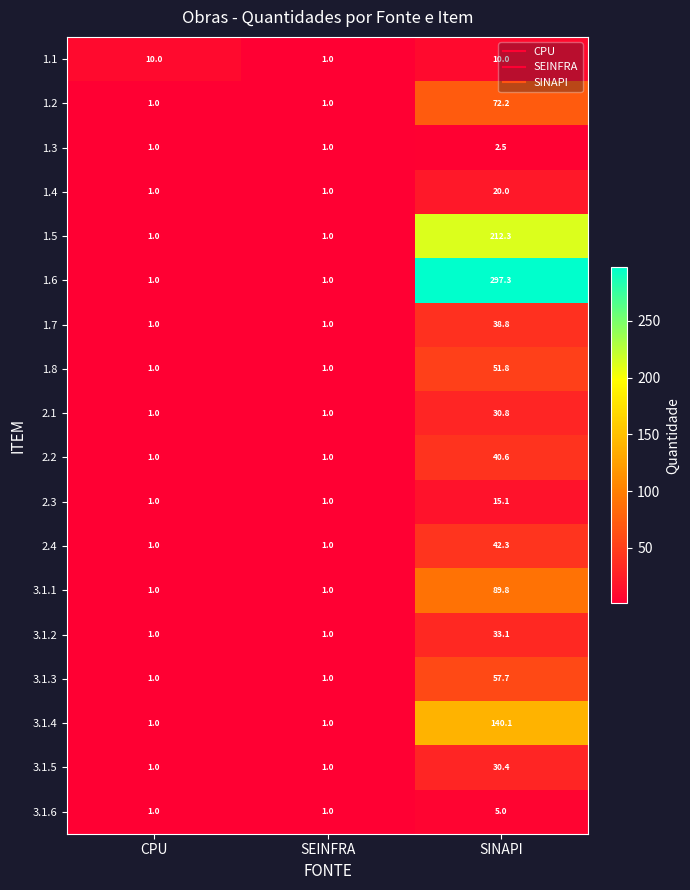

The value of 3.1.3 at SEINFRA is 1.6. True or false?

False